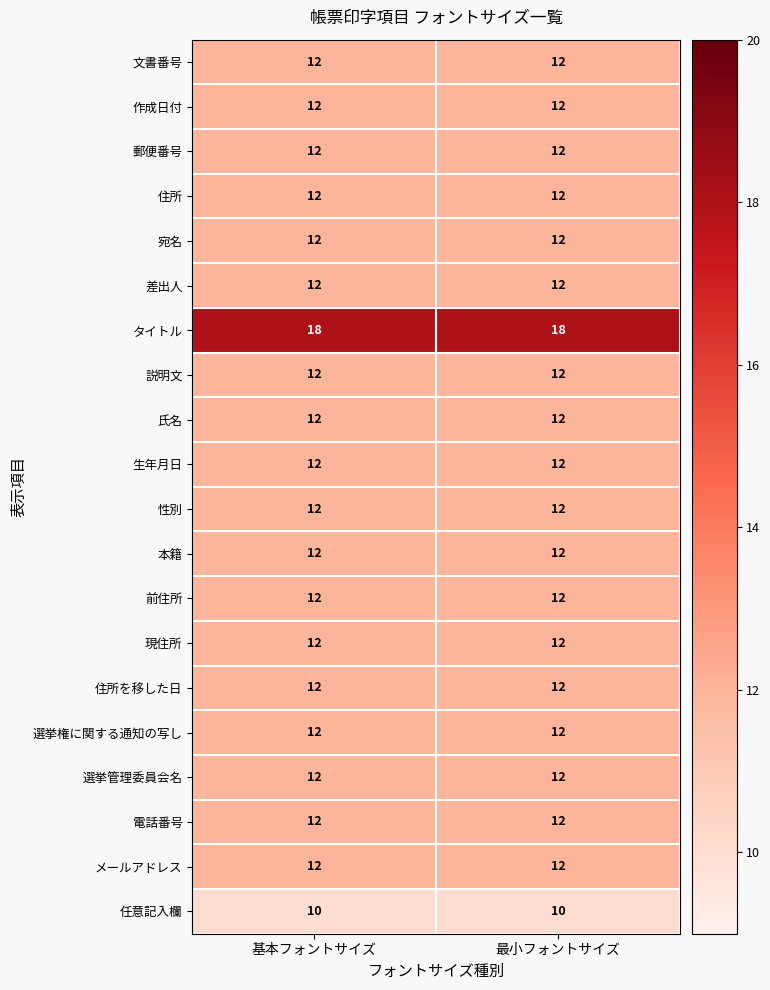

At how many categories does at least one series exceed 12?

2